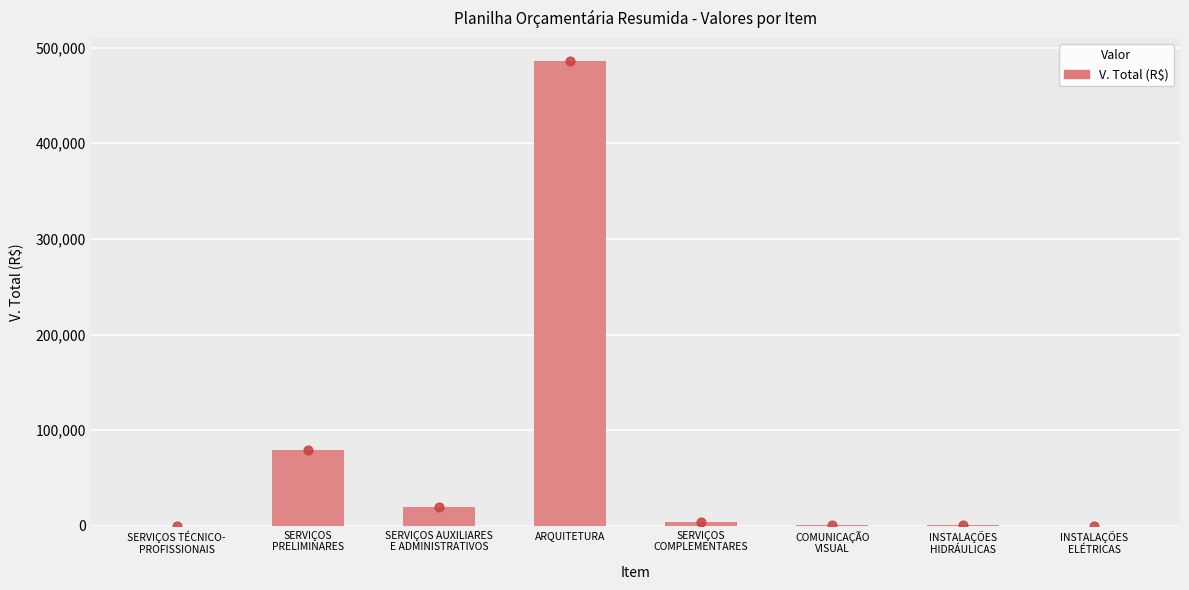

What is the change in value from SERVIÇOS
COMPLEMENTARES to COMUNICAÇÃO
VISUAL?

-2756.0